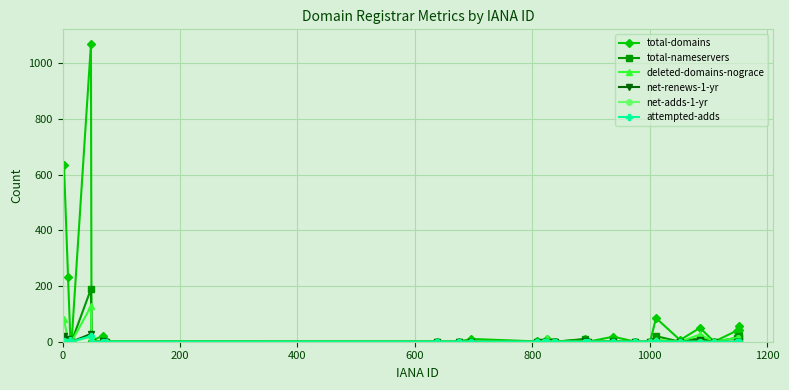

Which series has the largest range (max minus min)?

total-domains